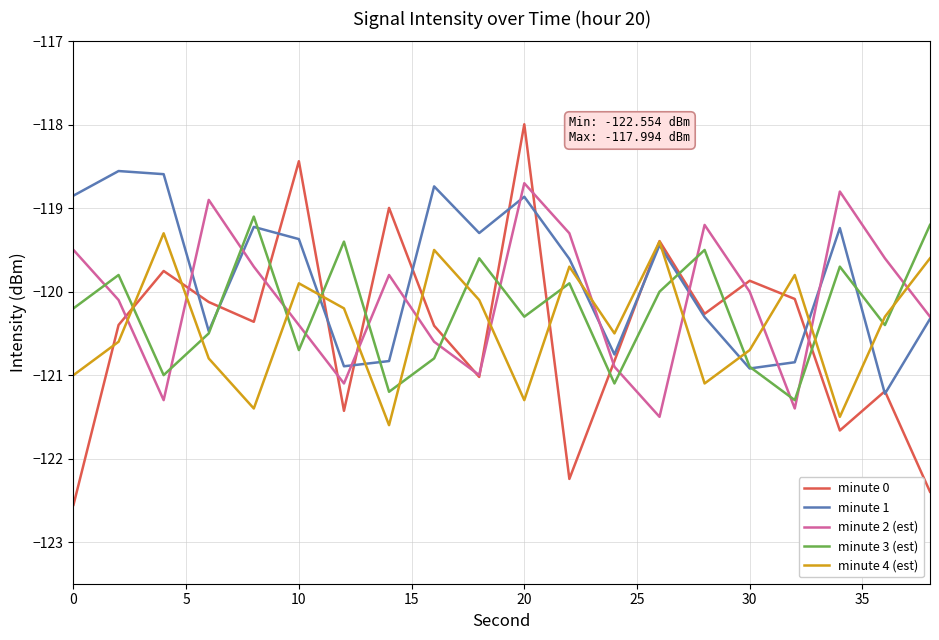

Which series has the largest range (max minus min)?

minute 0